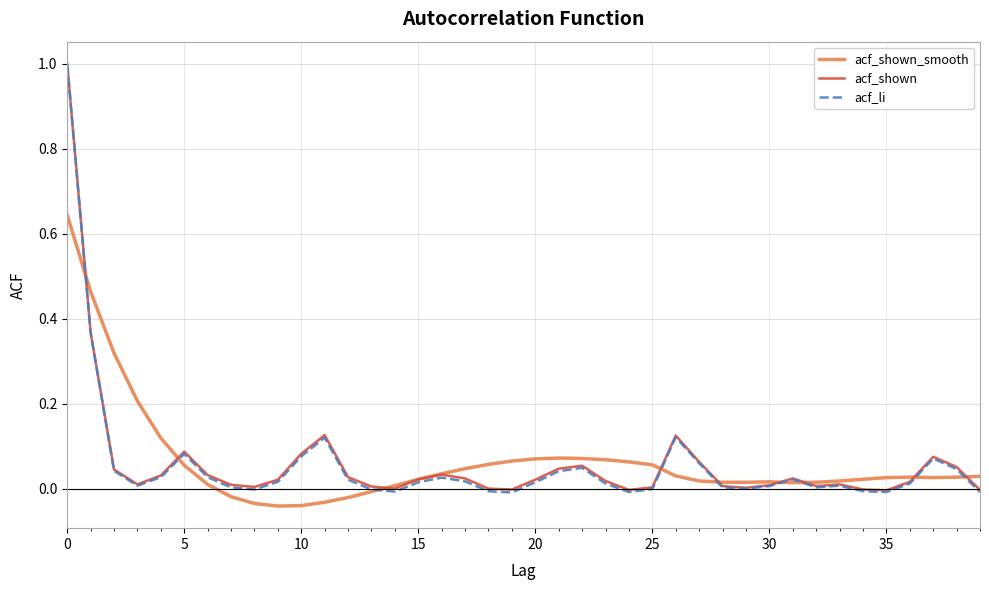

What is the maximum value shown in the chart?

1.0